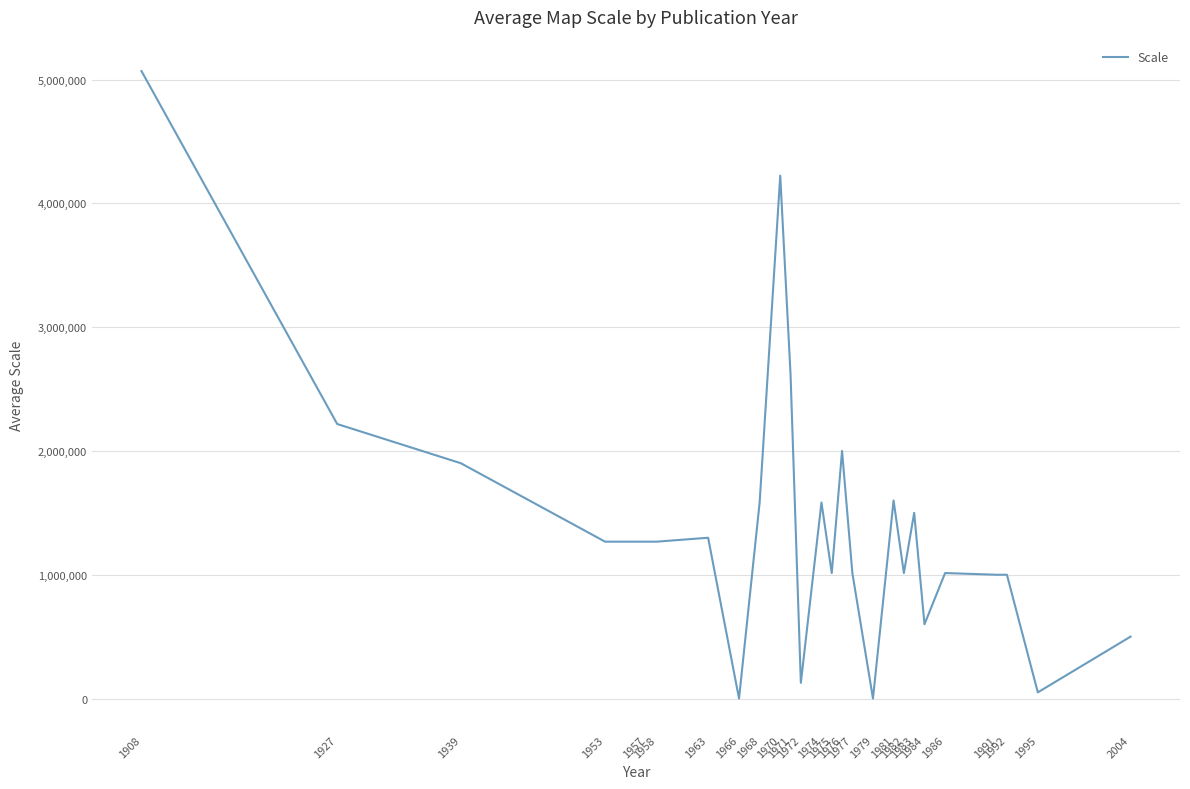

What is the difference between the maximum and minimum values?

5068800